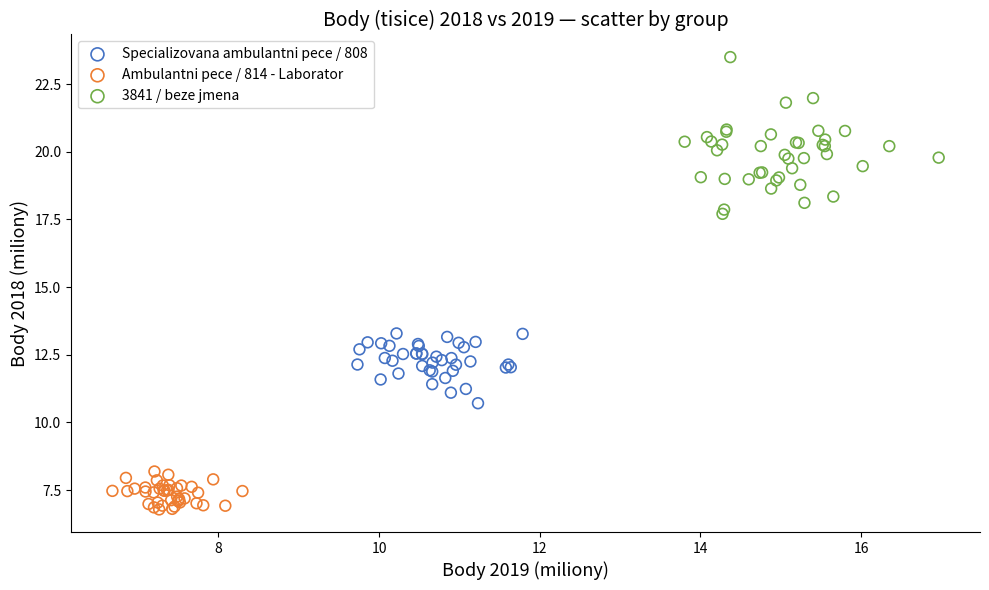

What are all the series names shown in the legend?

Specializovana ambulantni pece / 808, Ambulantni pece / 814 - Laborator, 3841 / beze jmena